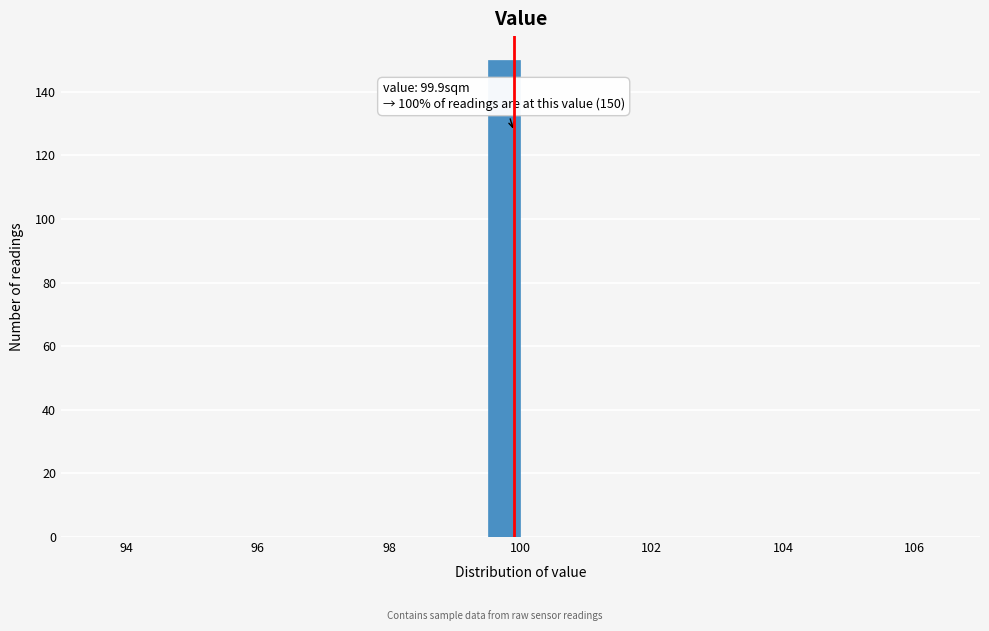

Read against the x-axis, roughly where is the centre of the tallest bar?

99.8